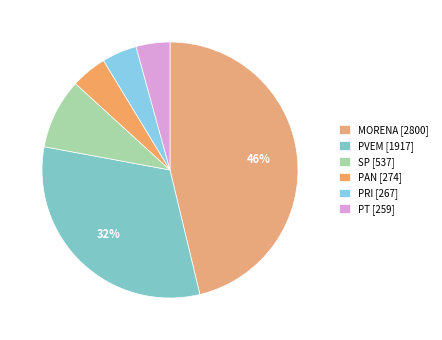

Is it true that PAN is 11% of the pie?

False